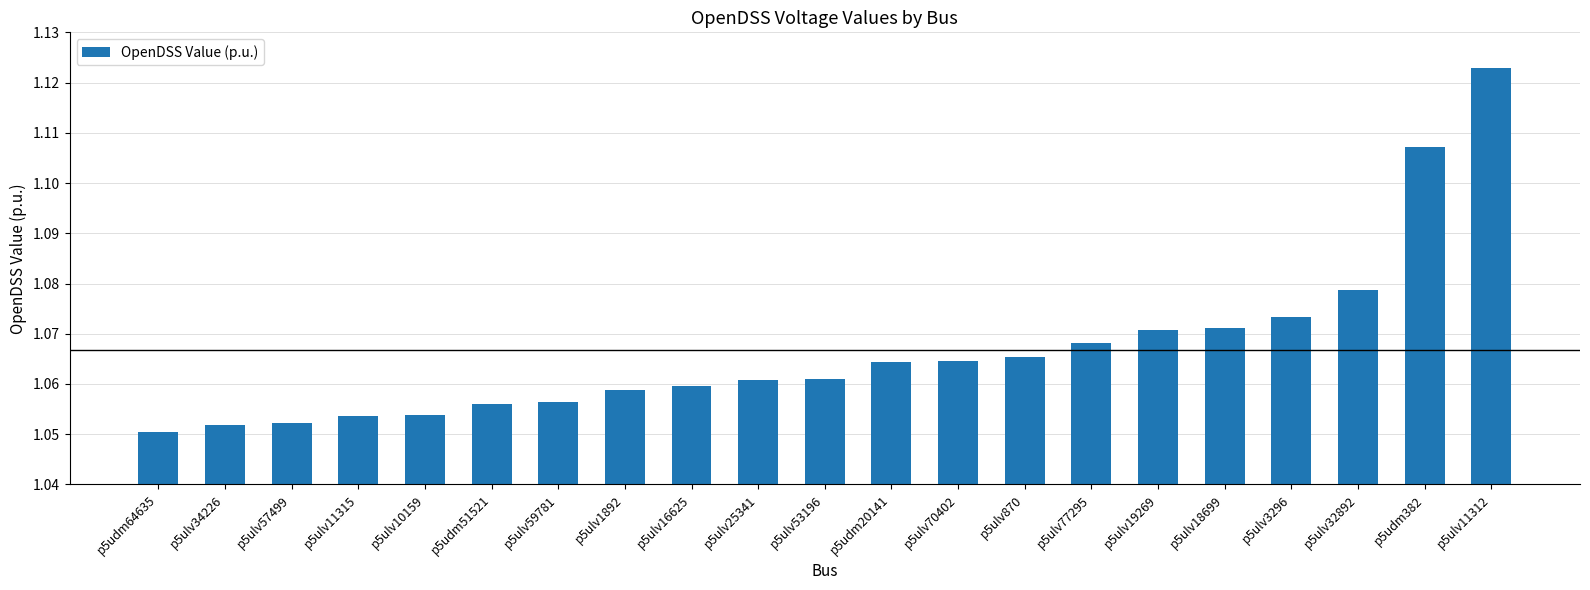

Is it true that the value at p5ulv870 is 1.9?

False